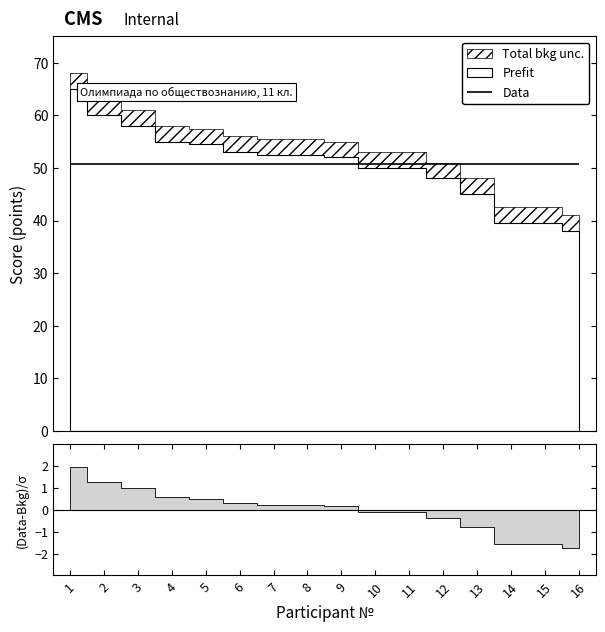

Between 1 and 16, which is larger?

1